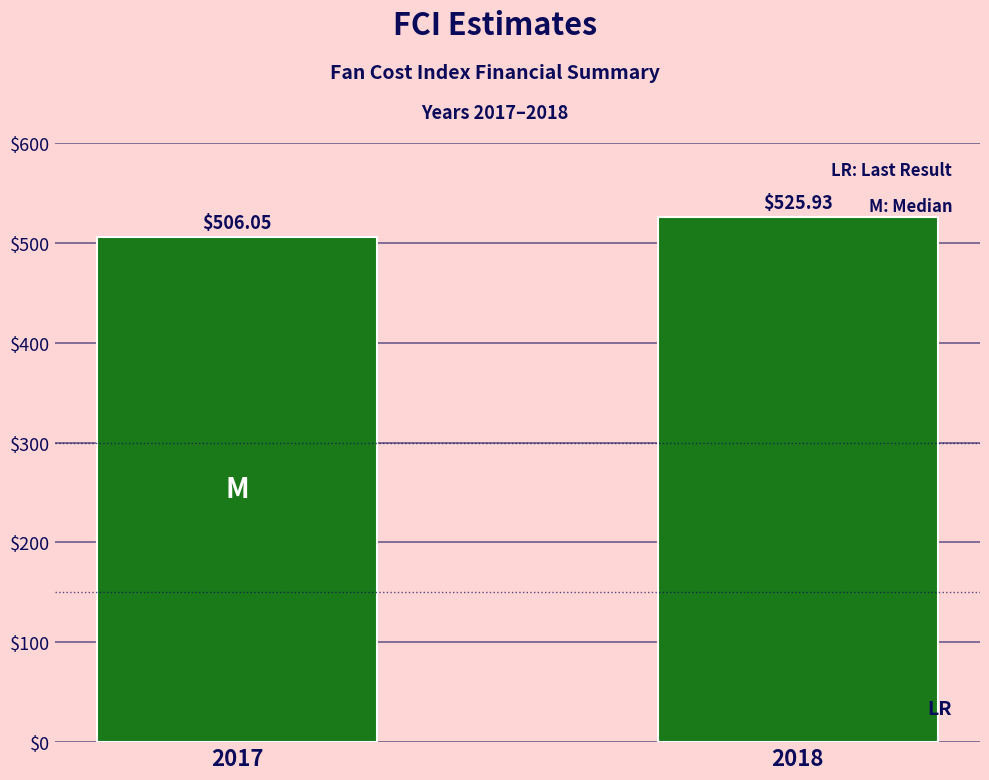

What is the change in value from 2017 to 2018?

+19.9